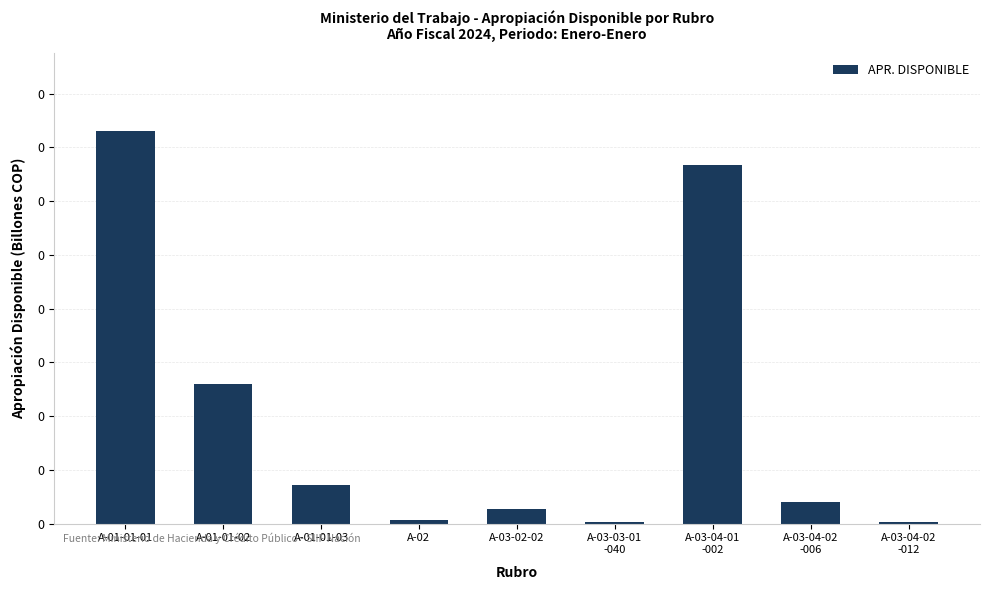

What is the label of the 7th bar from the left?

A-03-04-01
-002